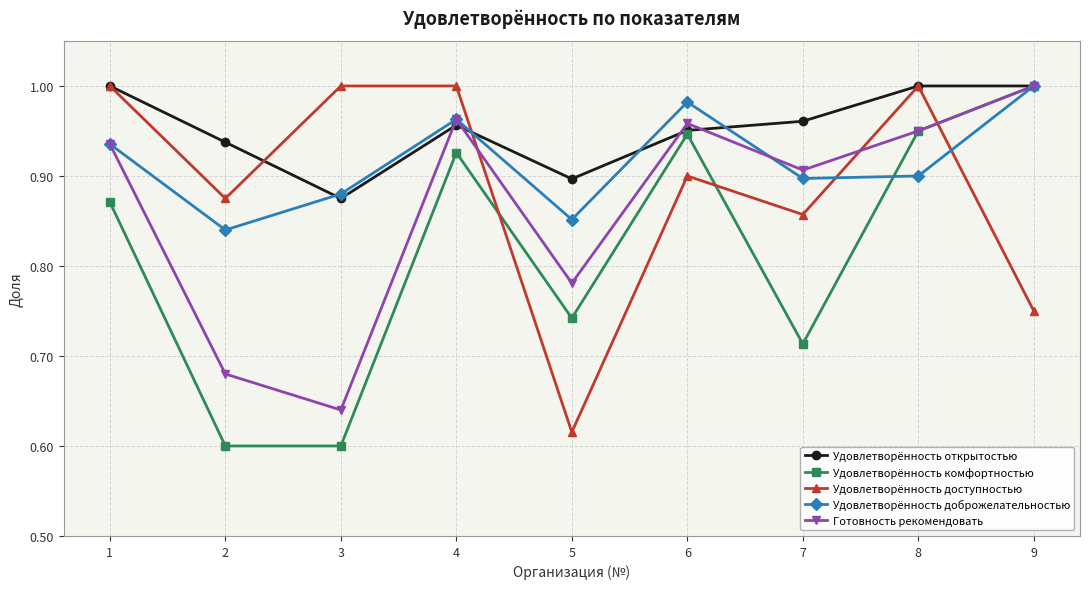

True or false: Удовлетворённость доступностью has a value of 0.5 at 1.

False